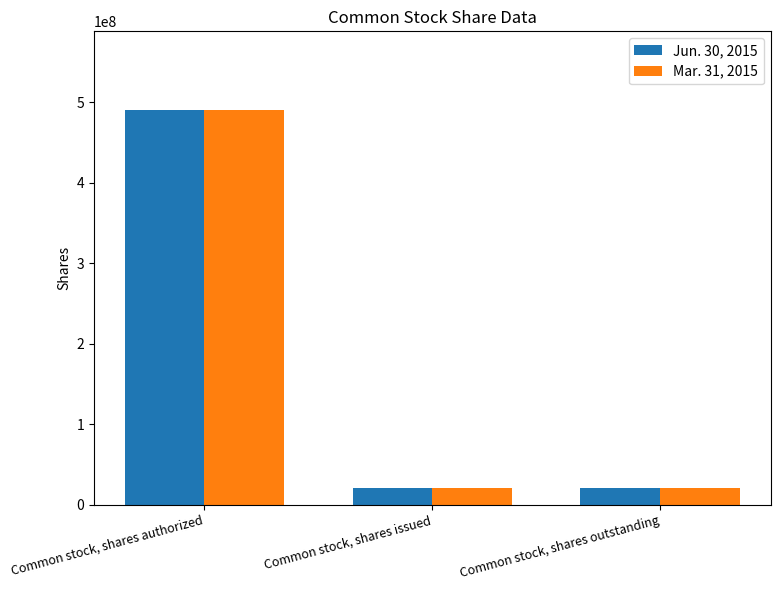

What is the difference between the maximum and minimum values in the Jun. 30, 2015 series?

469199662